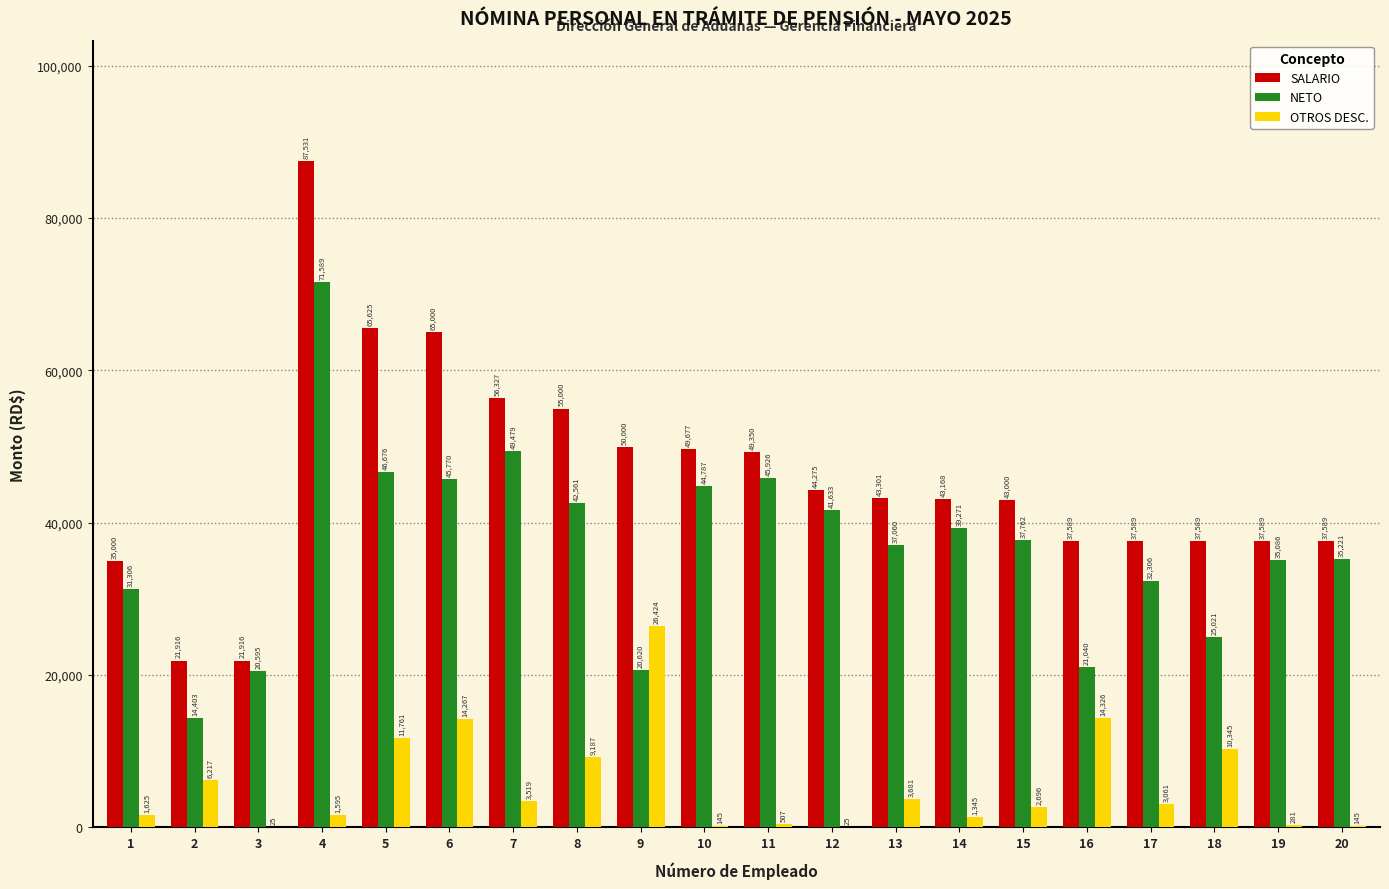

What is the maximum value for NETO?

71589.6